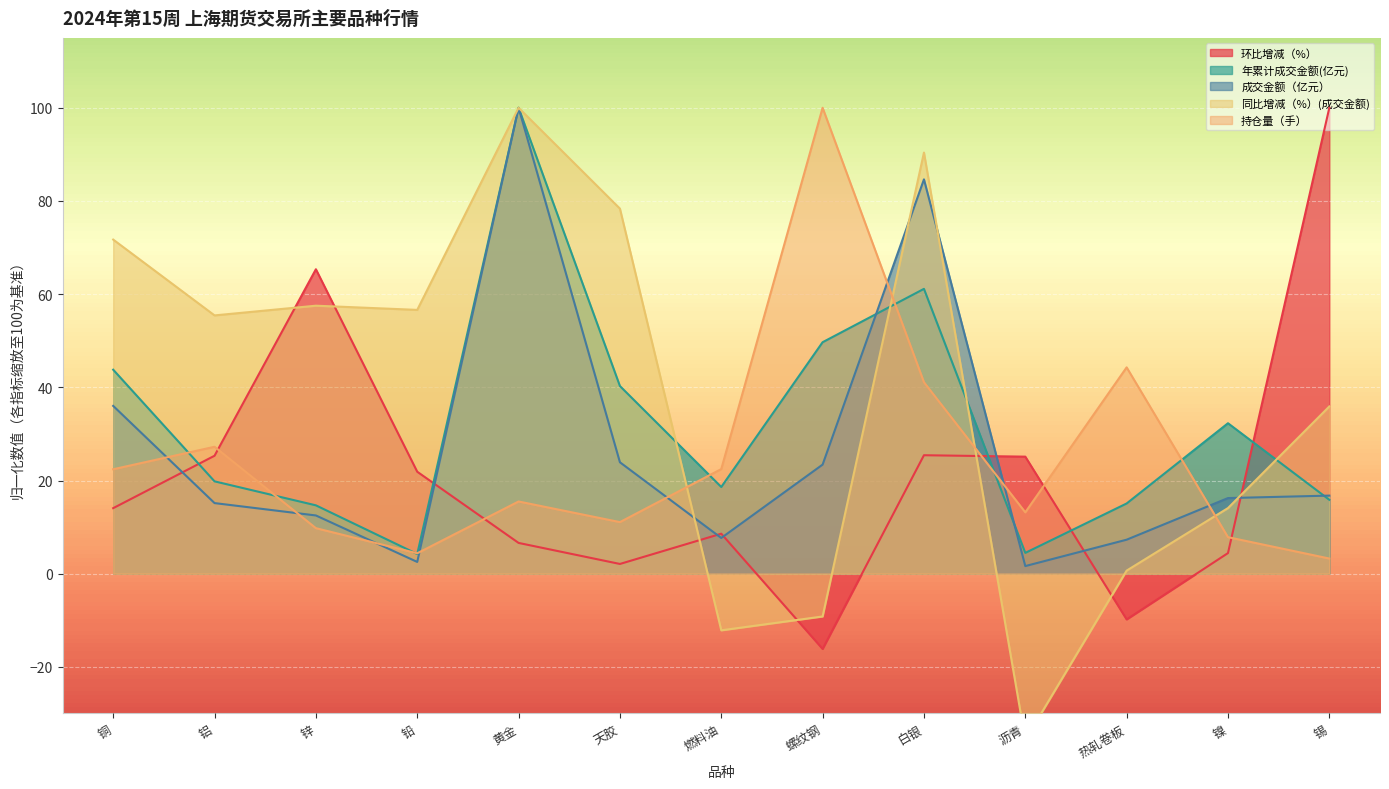

At which category does 成交金额（亿元） reach its first local peak?

黄金